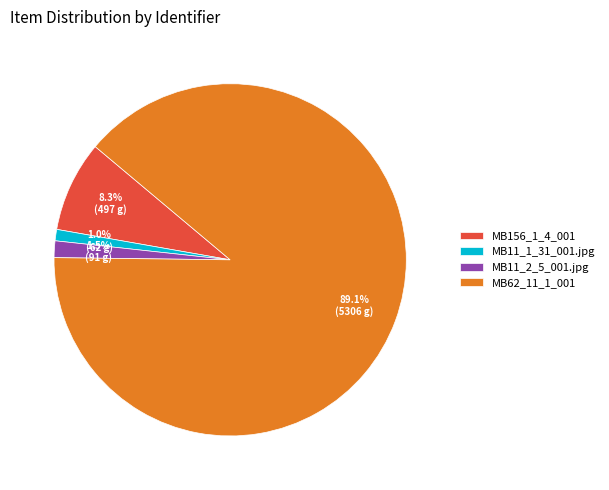

Does any single category account for the majority?

Yes